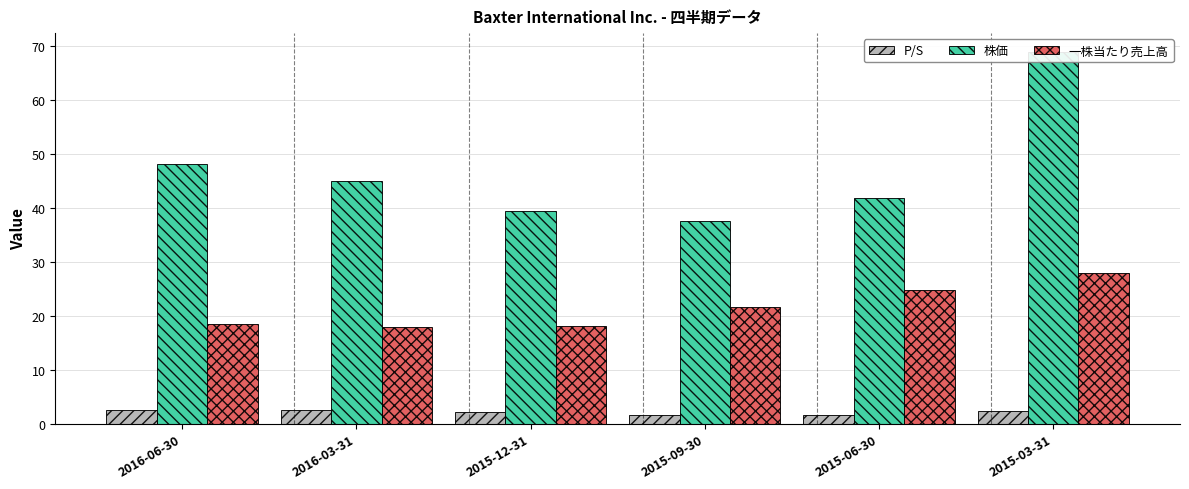

Read the P/S value at 2015-03-31.

2.5